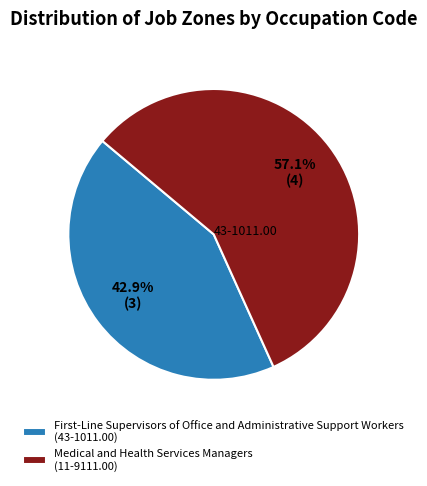

To the nearest percent, what is the average slice percentage?

50%